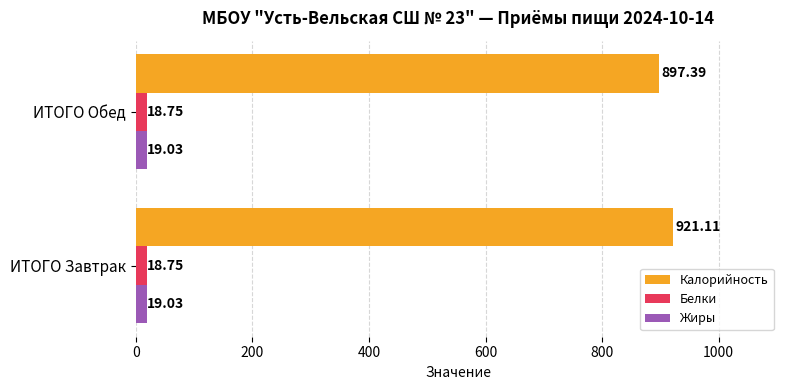

What is the difference between the highest and lowest values at ИТОГО Обед?

878.6